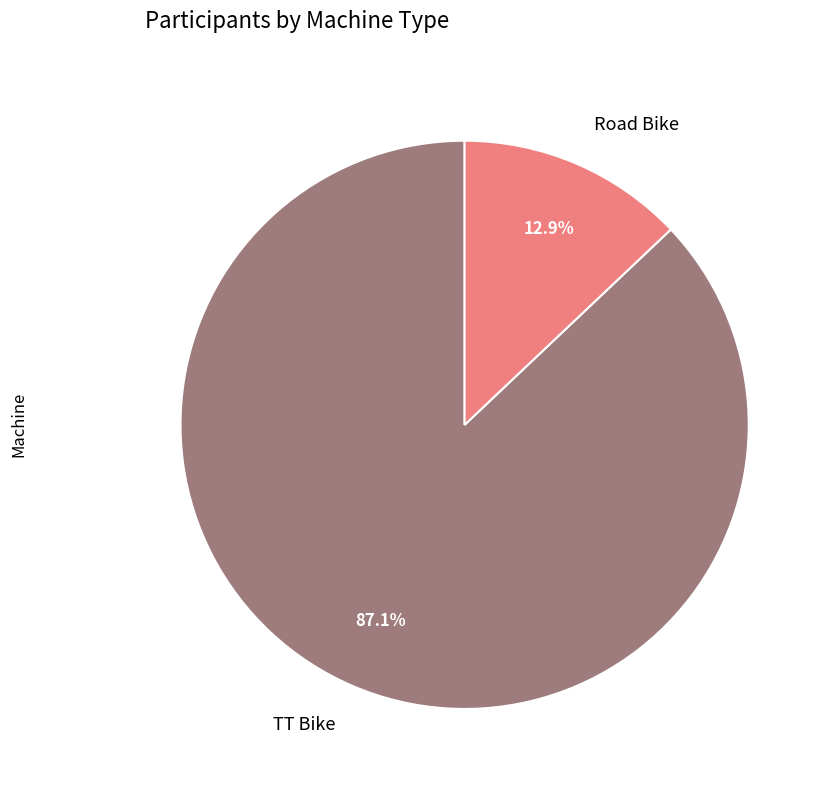

How much of the chart is everything except Road Bike?

87.1%